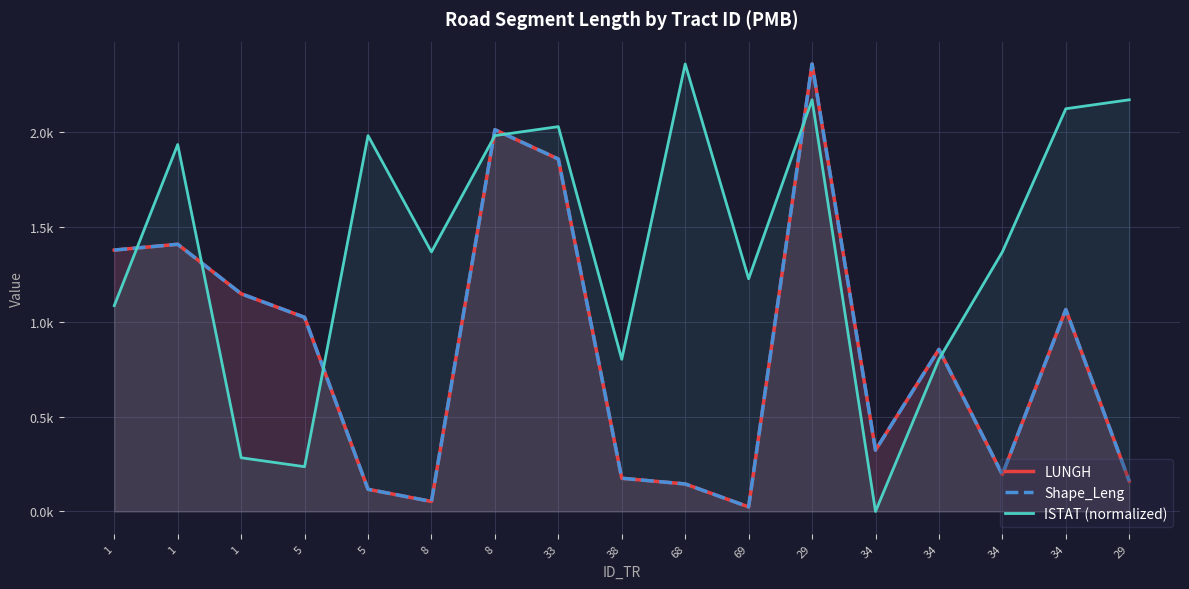

What is the total value across all series at 38?

1152.5